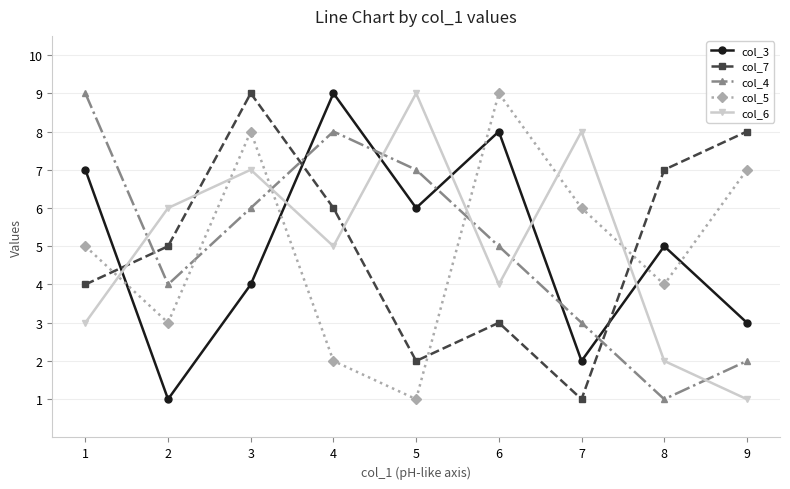

How many data points in col_7 are less than 5?

4